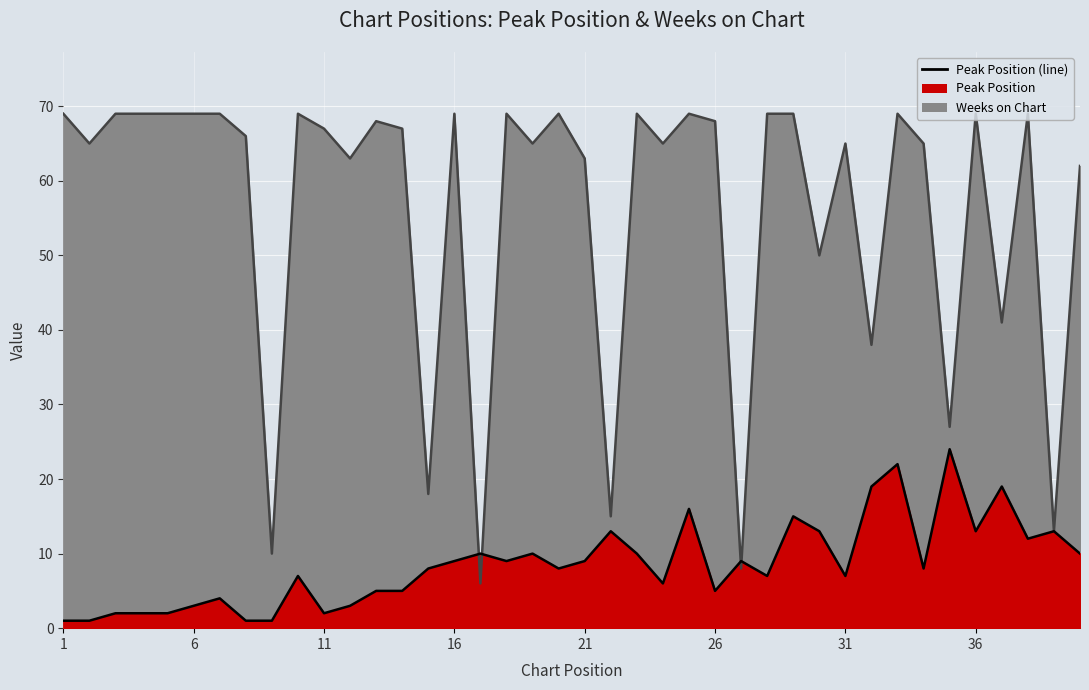

What is the difference between the maximum and minimum values in the Peak Position series?

23